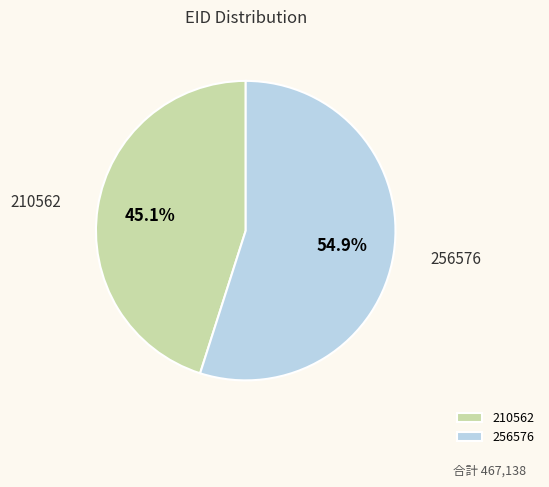

To the nearest percent, what is the average slice percentage?

50%